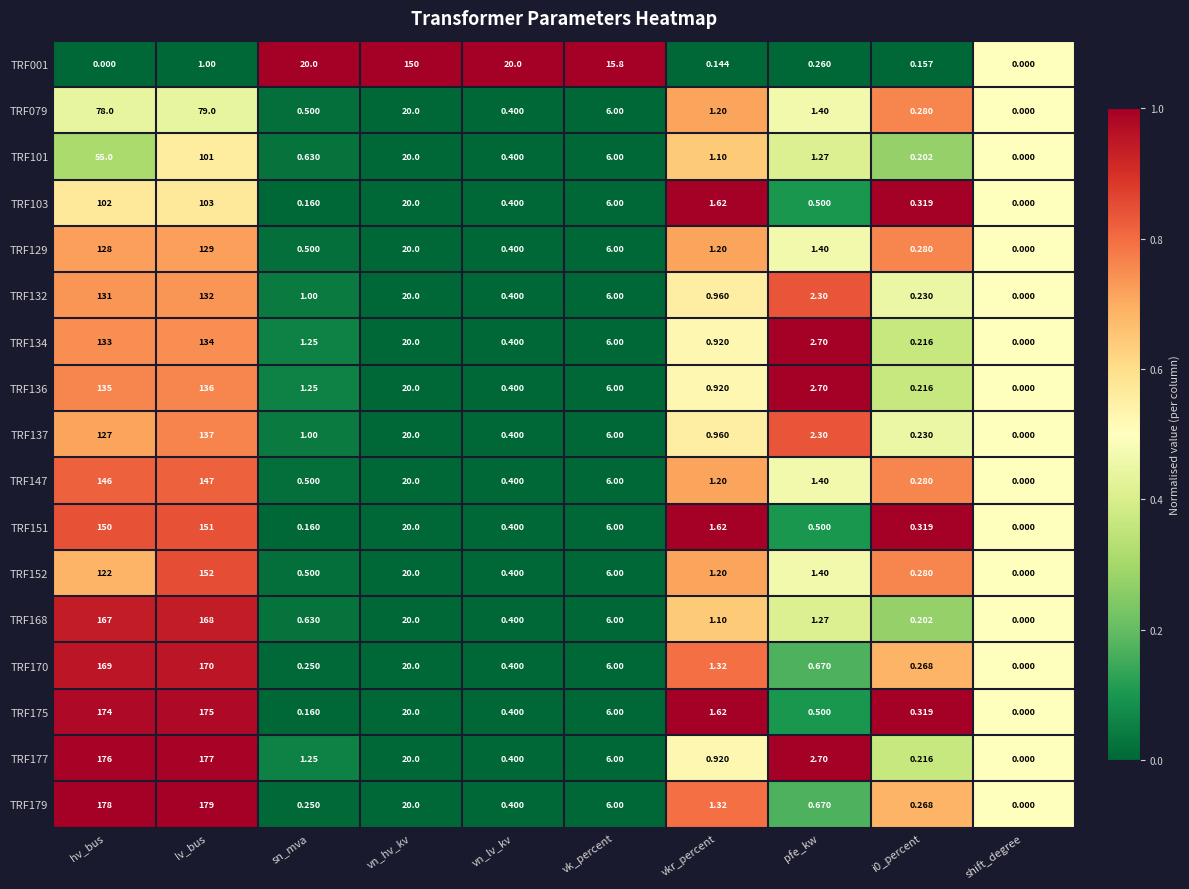

How many distinct data groups are displayed?

17